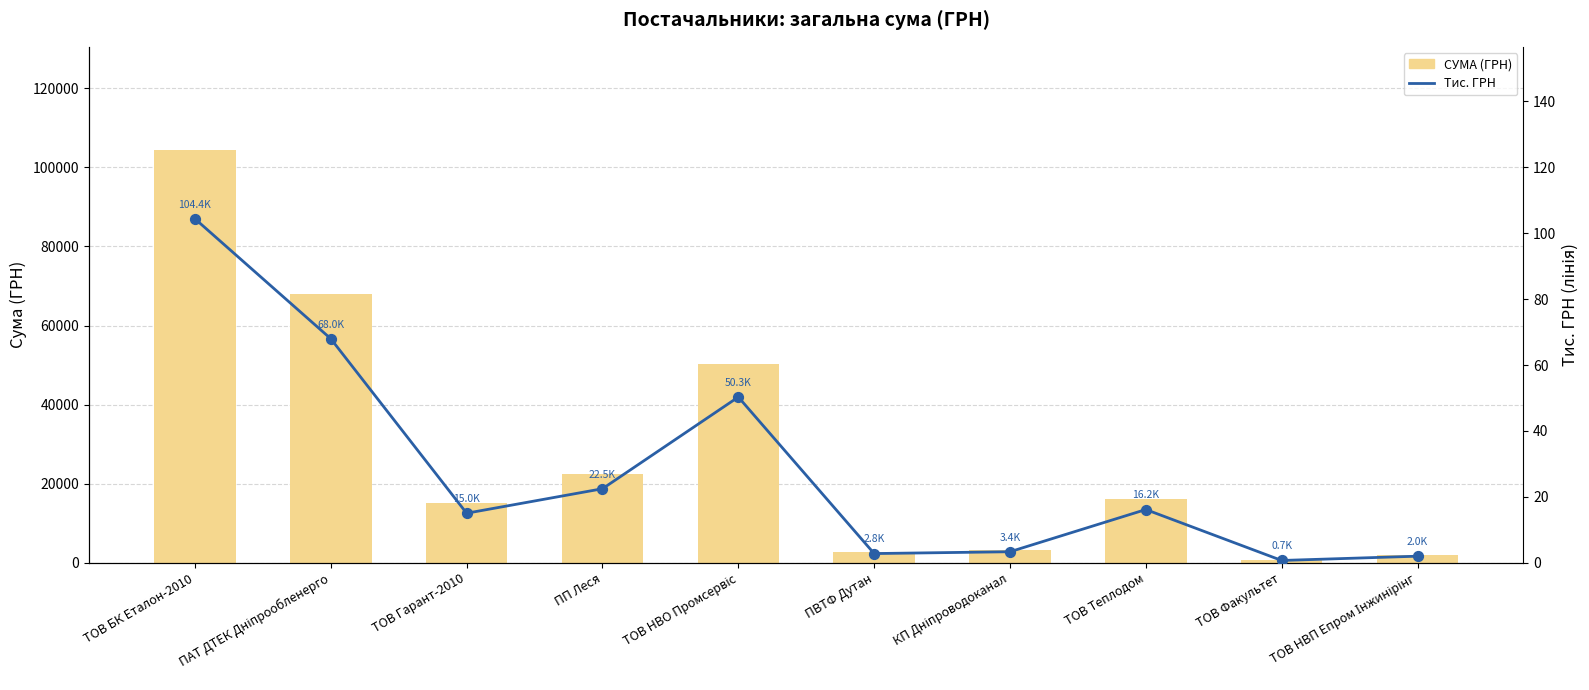

Which series has the widest spread of Y values?

СУМА (ГРН)